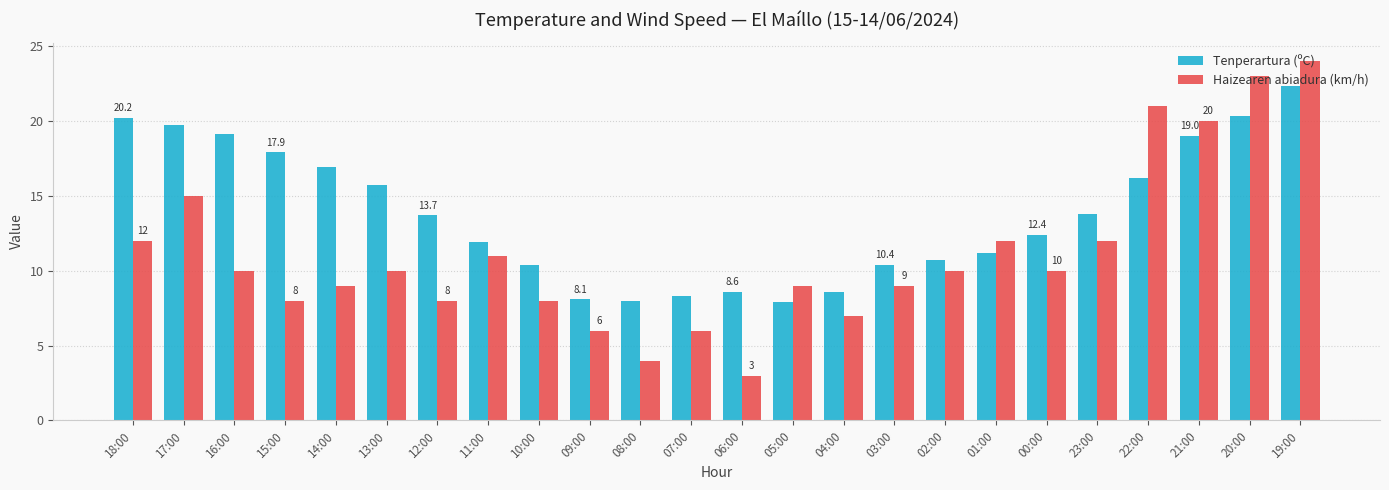

What is the lowest value of the Tenperartura (ºC) series?

7.9